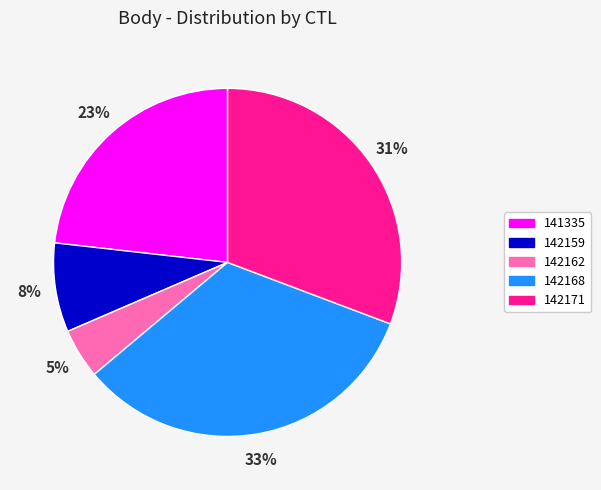

Which category has the biggest portion of the pie?

142168